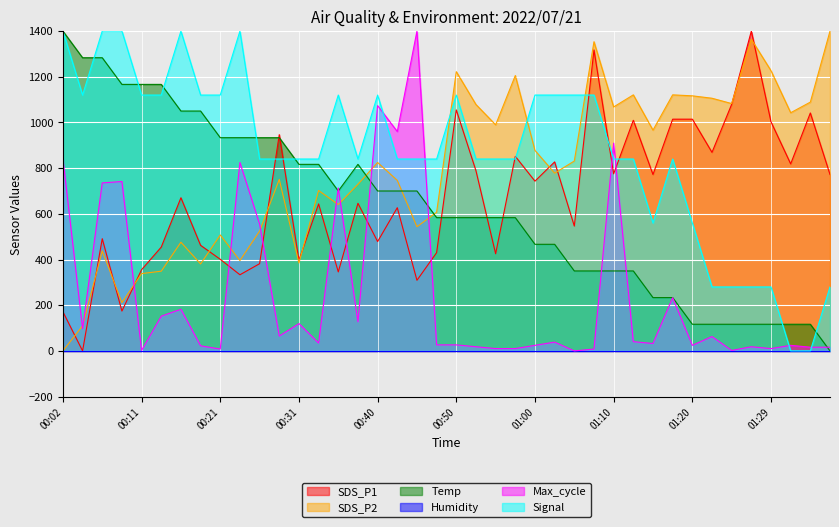

What is the sum of the SDS_P2 values at 01:00 and 00:23?

1273.1